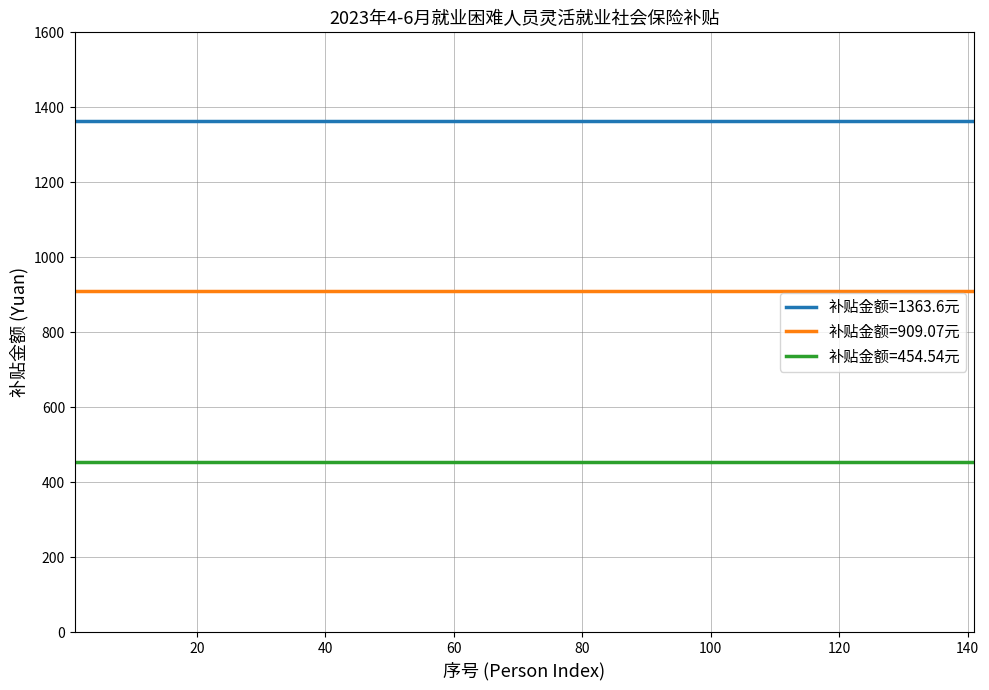

What are all the series names shown in the legend?

补贴金额=1363.6元, 补贴金额=909.07元, 补贴金额=454.54元